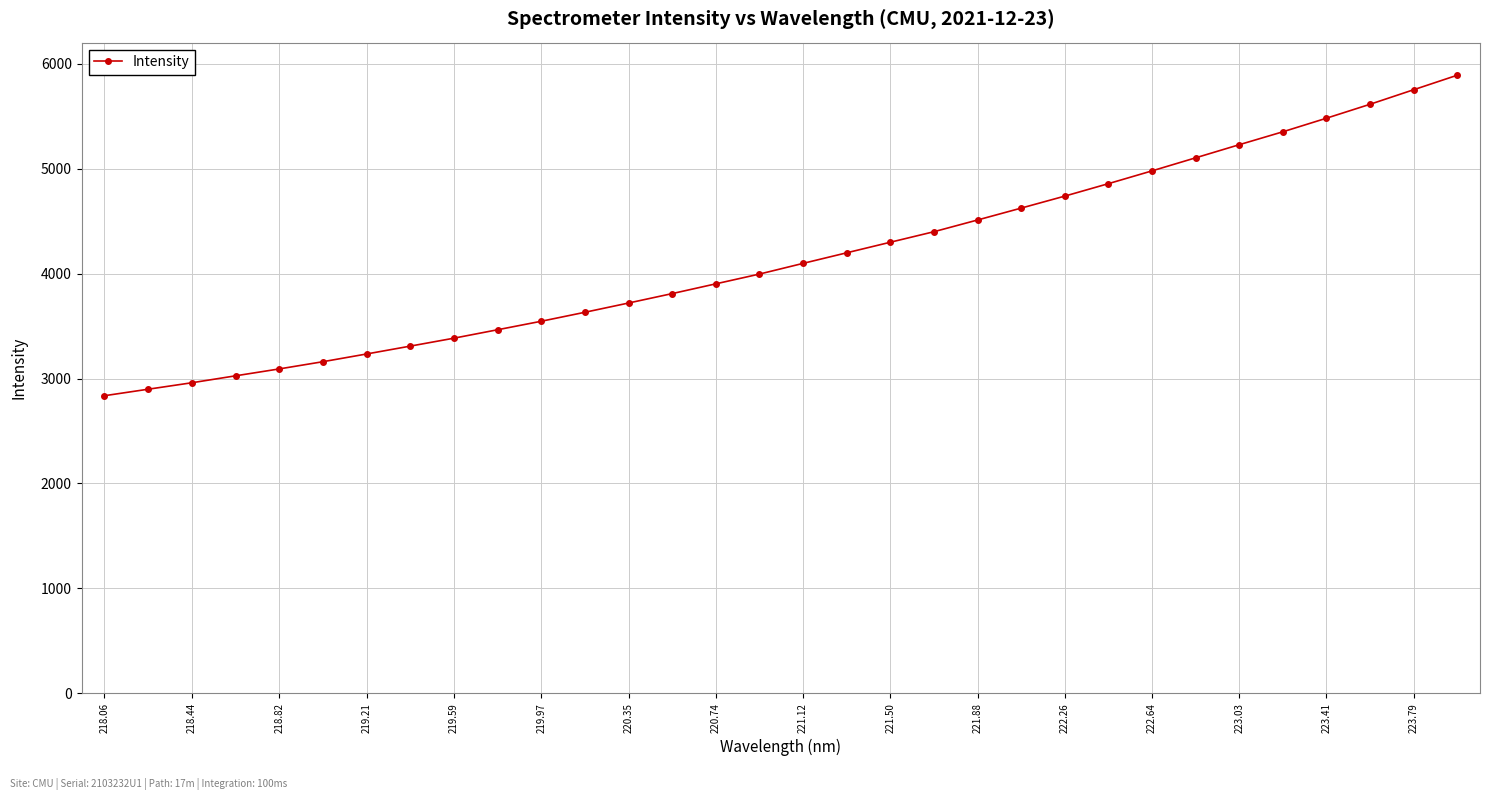

What is the minimum value shown in the chart?

2836.0